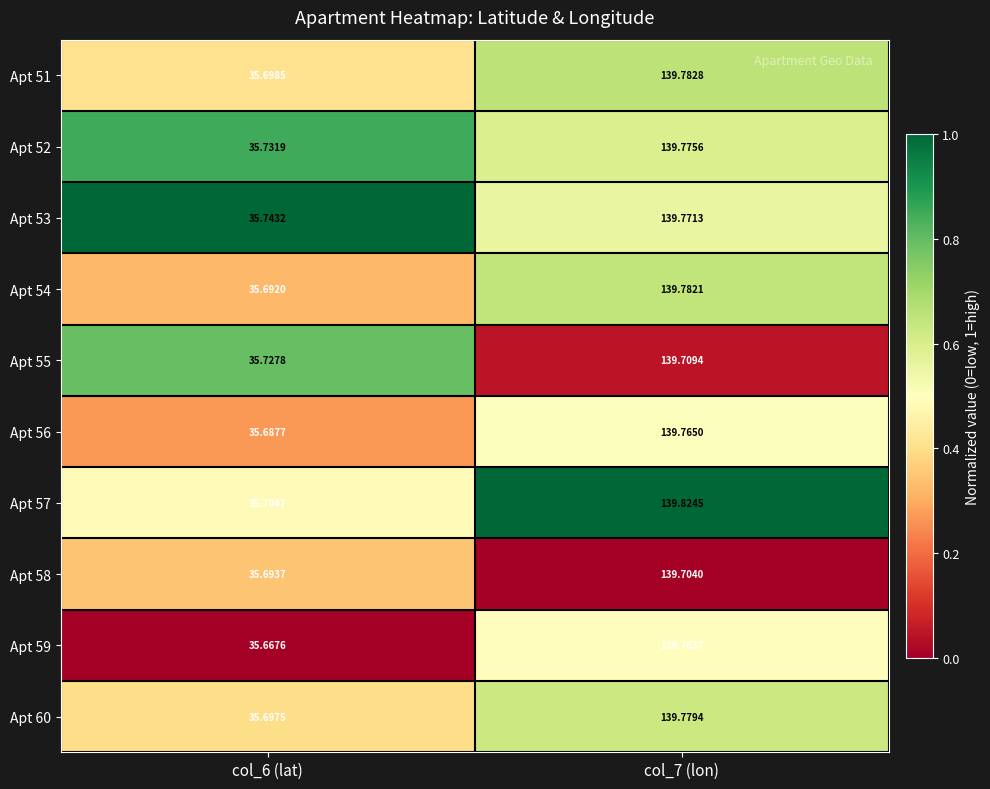

How many data points does each series have?

2